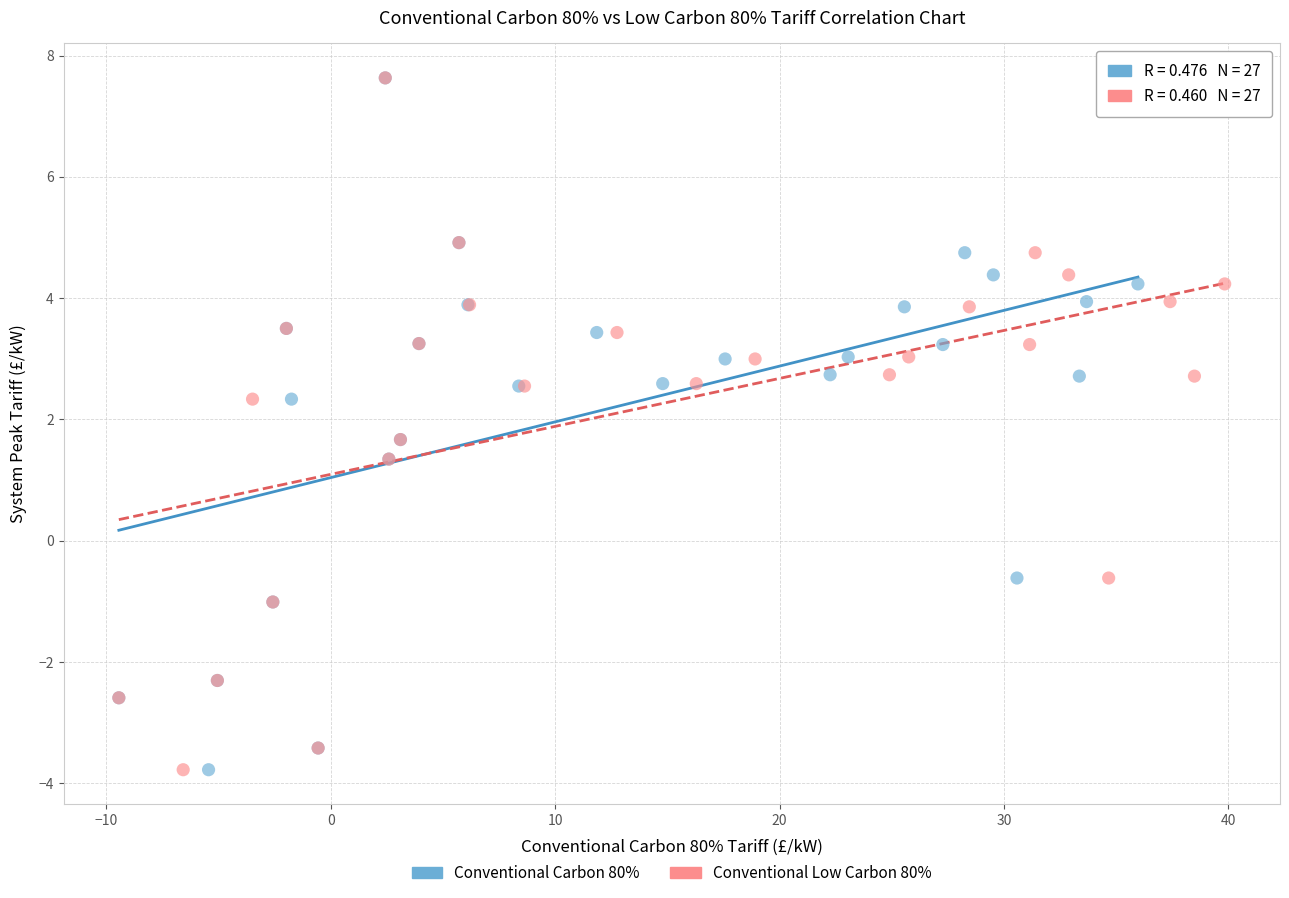

What are all the series names shown in the legend?

Conventional Carbon 80%, Conventional Low Carbon 80%